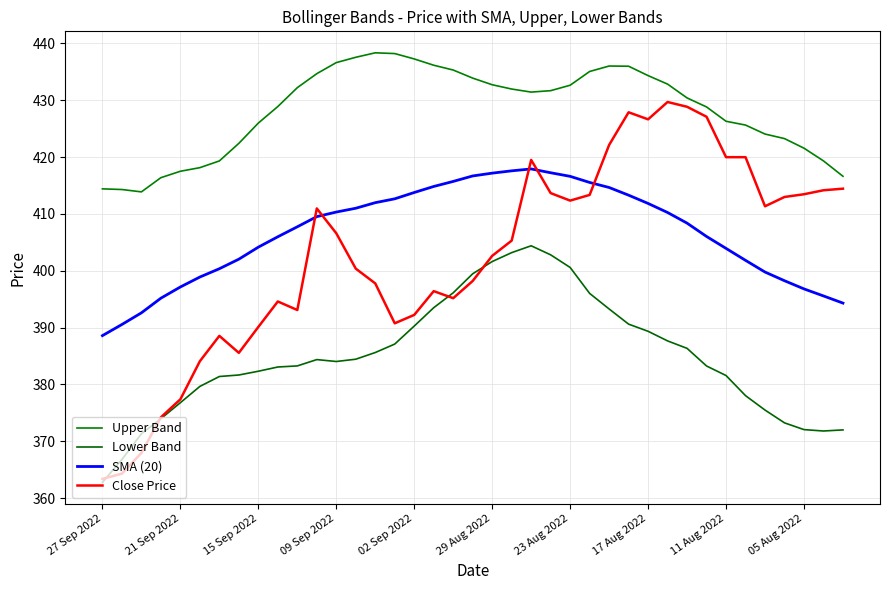

Rank the series by their maximum value, from lowest to highest.

Lower Band, SMA (20), Close Price, Upper Band